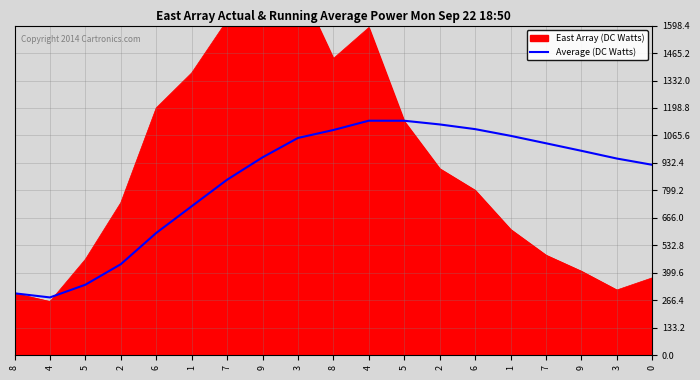

What is the smallest value displayed?

280.0